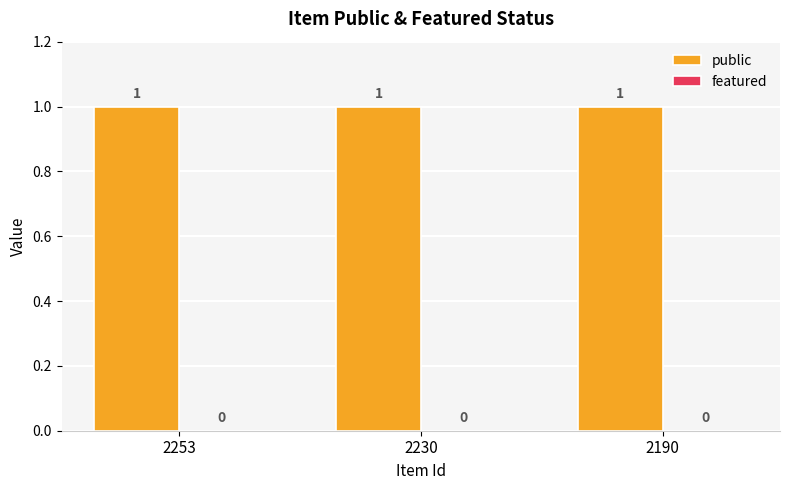

Reading left to right, extract all data points from this chart.

public: 1	1	1
featured: 0	0	0